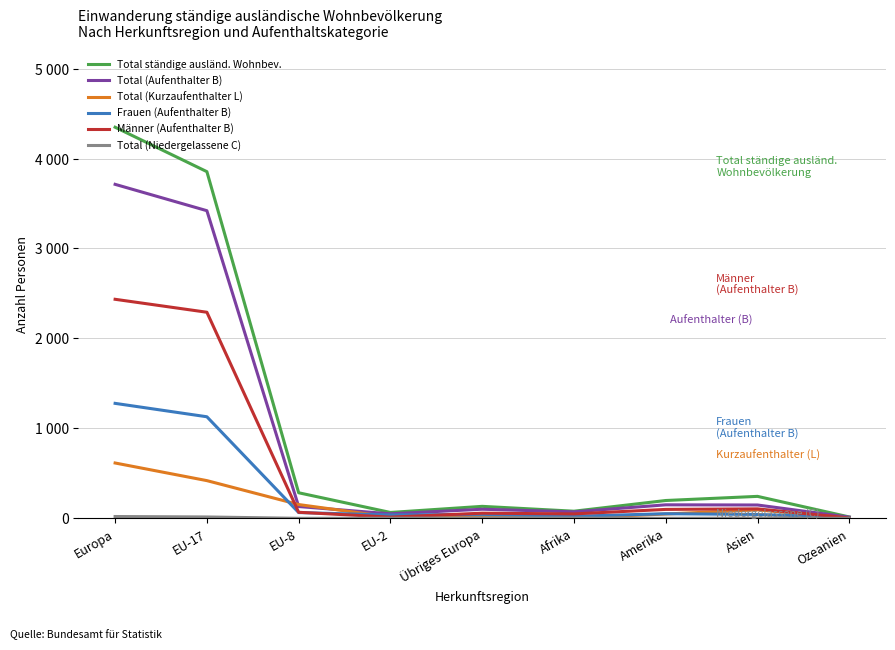

At which label is Frauen (Aufenthalter B) closest to 643?

EU-17